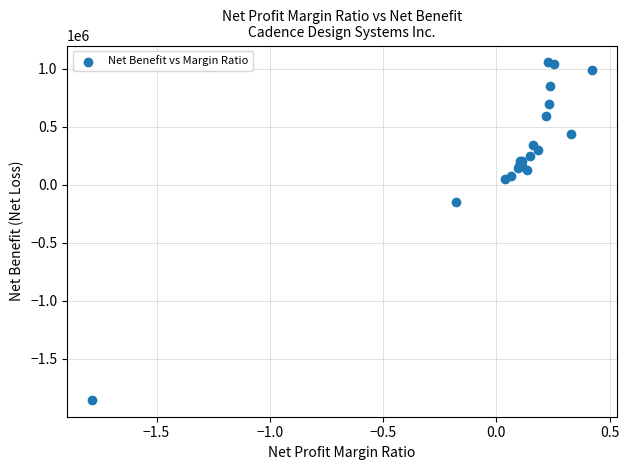

What Y value in the scatter plot is closest to -399277?

-149871